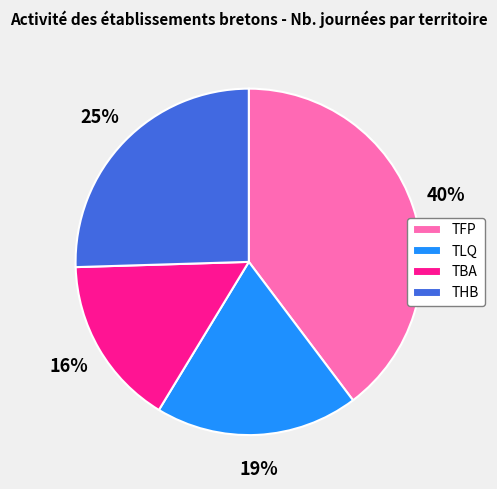

The TFP slice represents 40% of the pie. True or false?

True